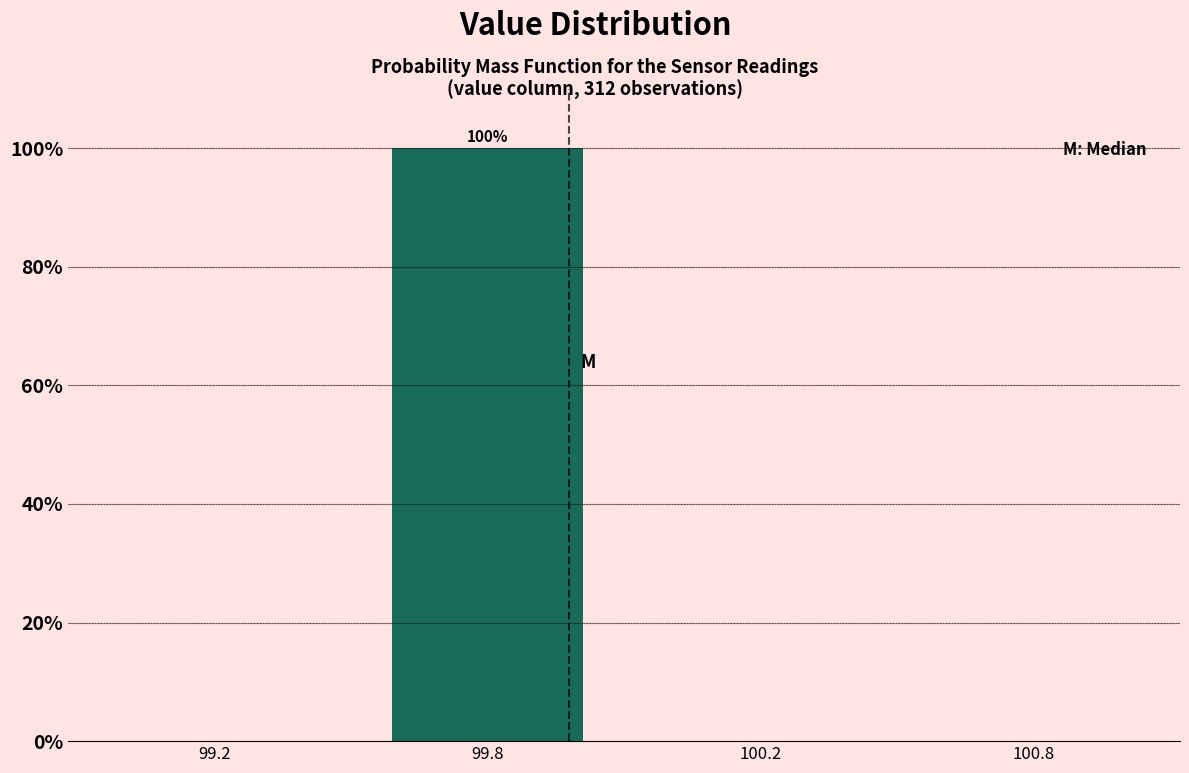

Reading left to right, extract all data points from this chart.

99.2=0	99.8=100	100.2=0	100.8=0